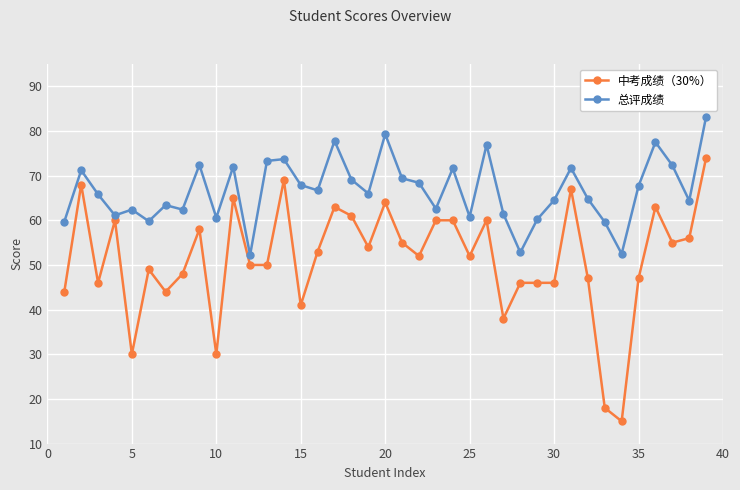

What is the average value of the 总评成绩 series?

66.6